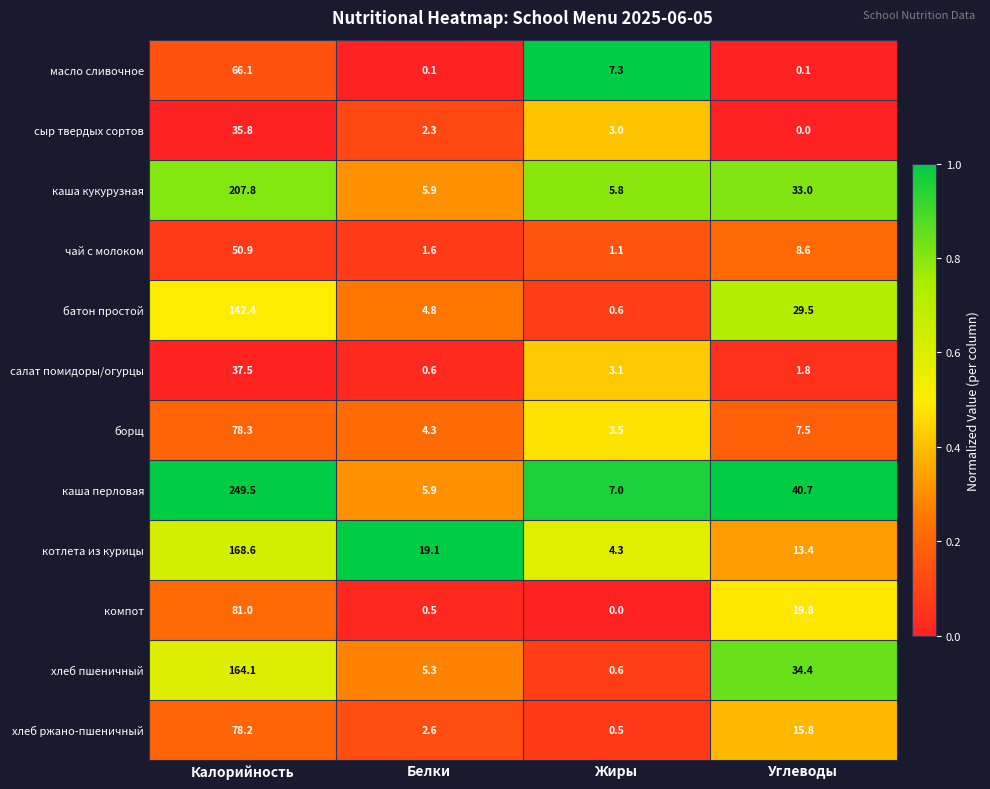

The каша кукурузная series shows 101.0 at Калорийность. True or false?

False